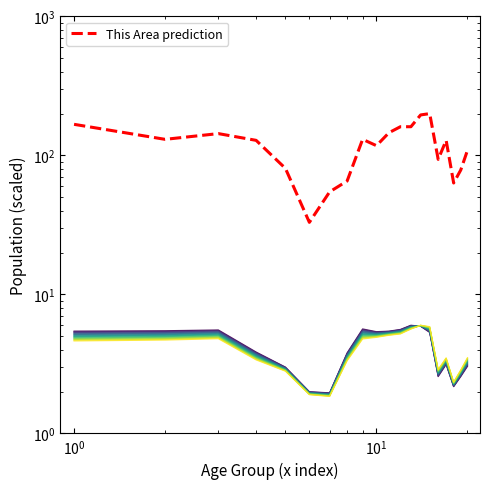

Is it true that This Area prediction equals 33.7 at 15?

False